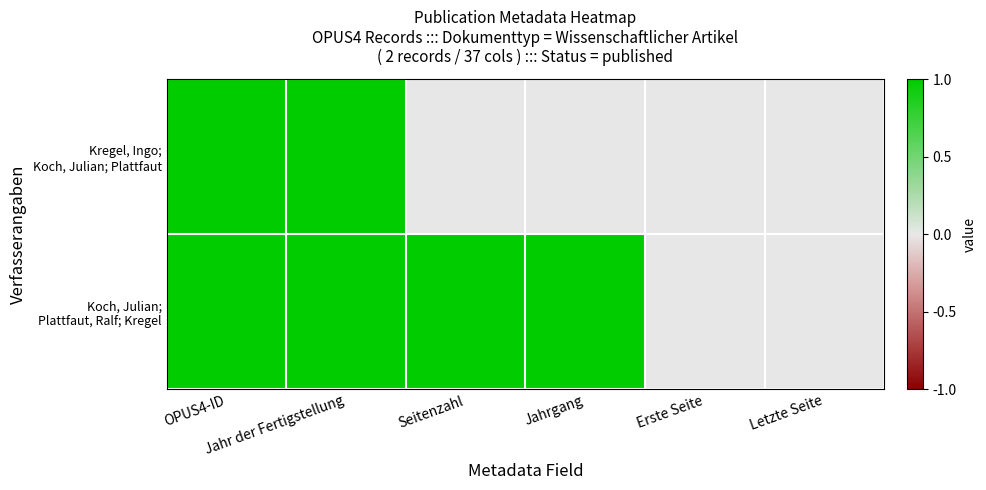

Which series has the largest total across all categories?

Koch, Julian; Plattfaut, Ralf; Kregel